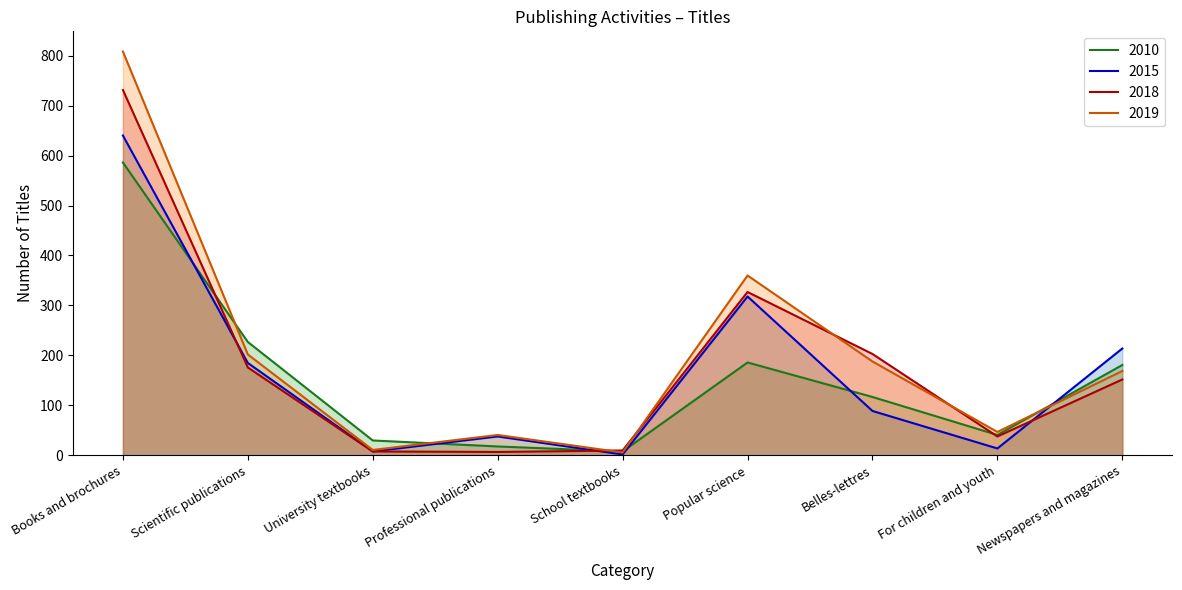

Rank the categories by 2010 value from highest to lowest.

Books and brochures, Scientific publications, Popular science, Newspapers and magazines, Belles-lettres, For children and youth, University textbooks, Professional publications, School textbooks